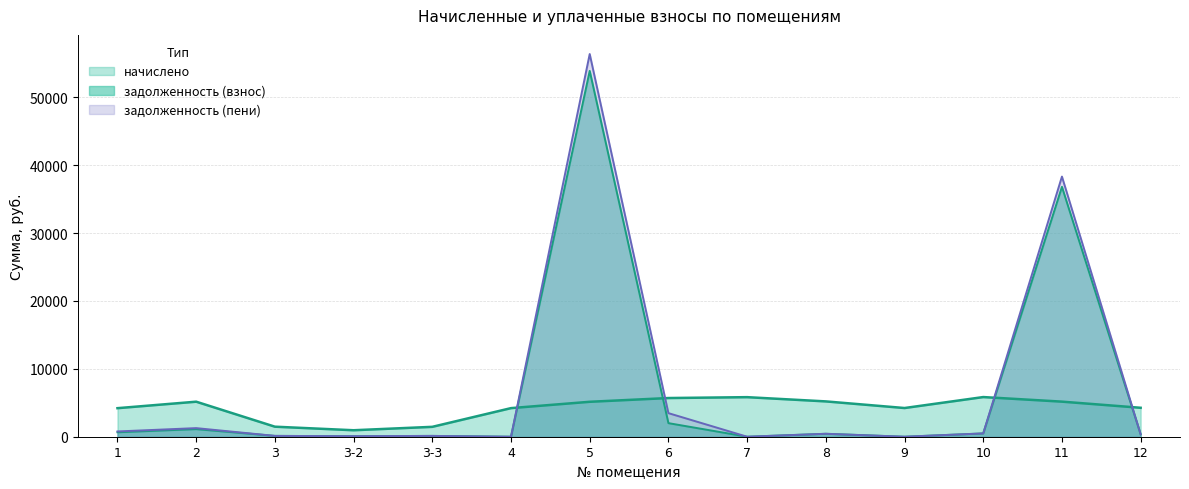

What is the label of the 7th point from the right?

6